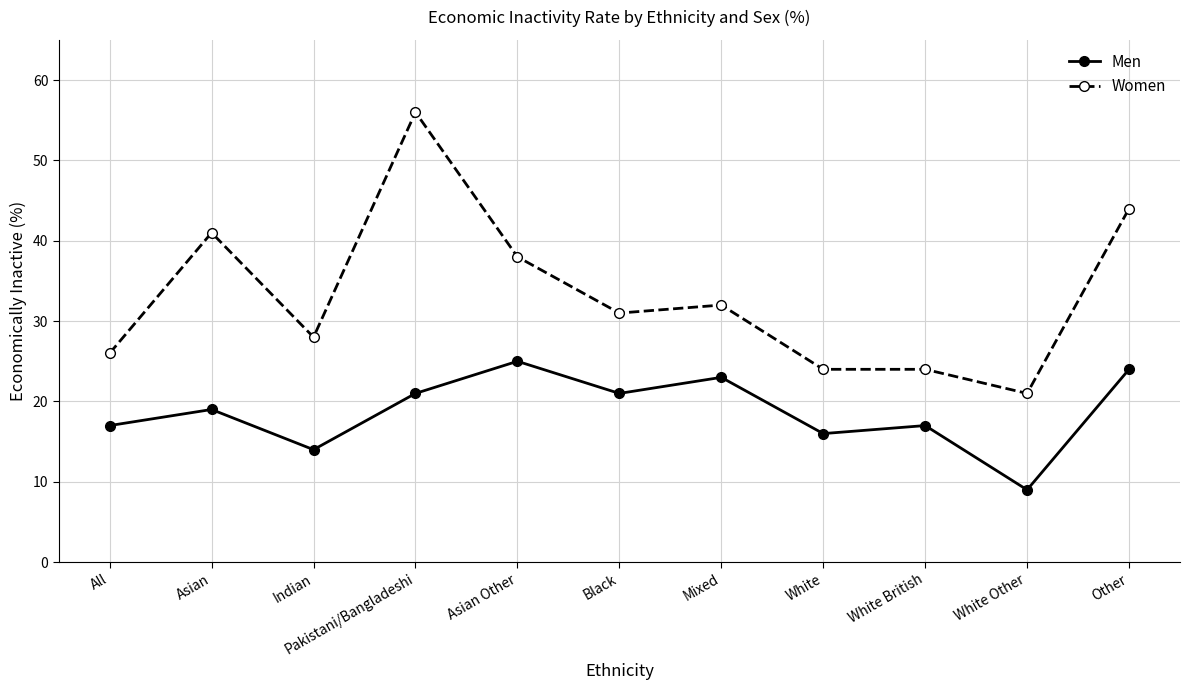

How many lines are shown in the chart?

2